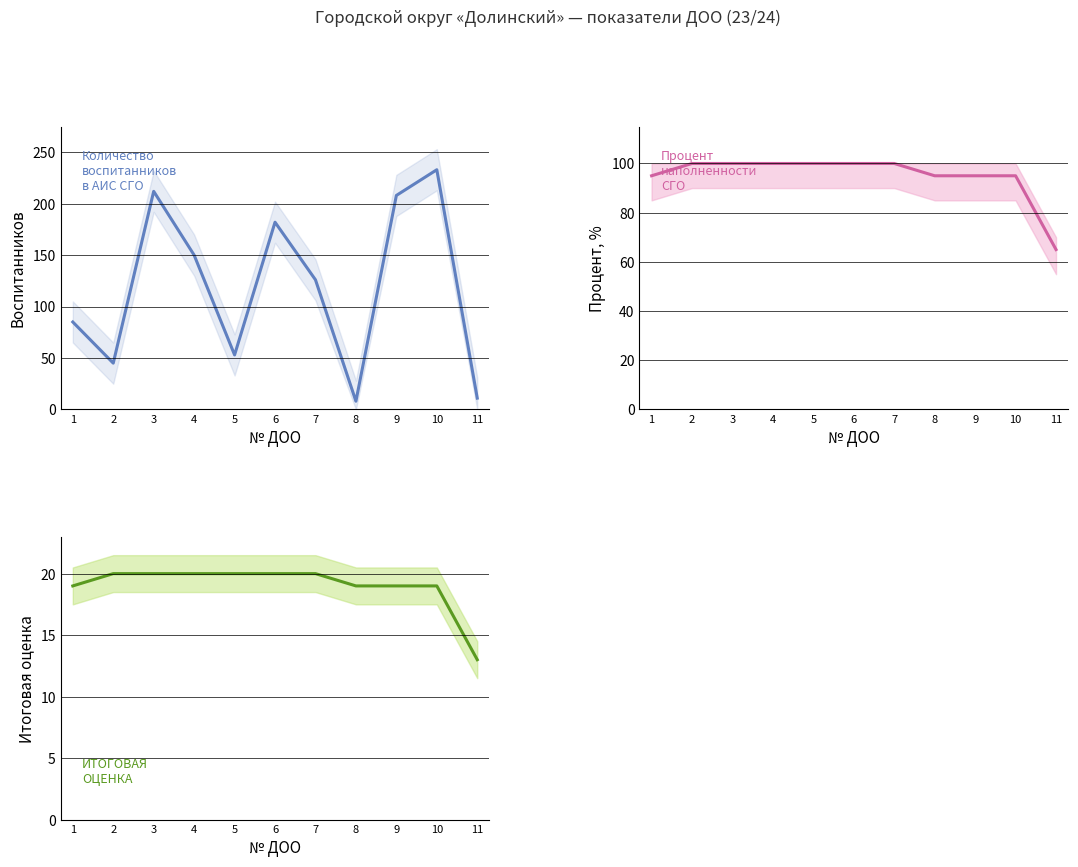

What is the value of the Процент наполненности СГО point at the 4th from the left?

100